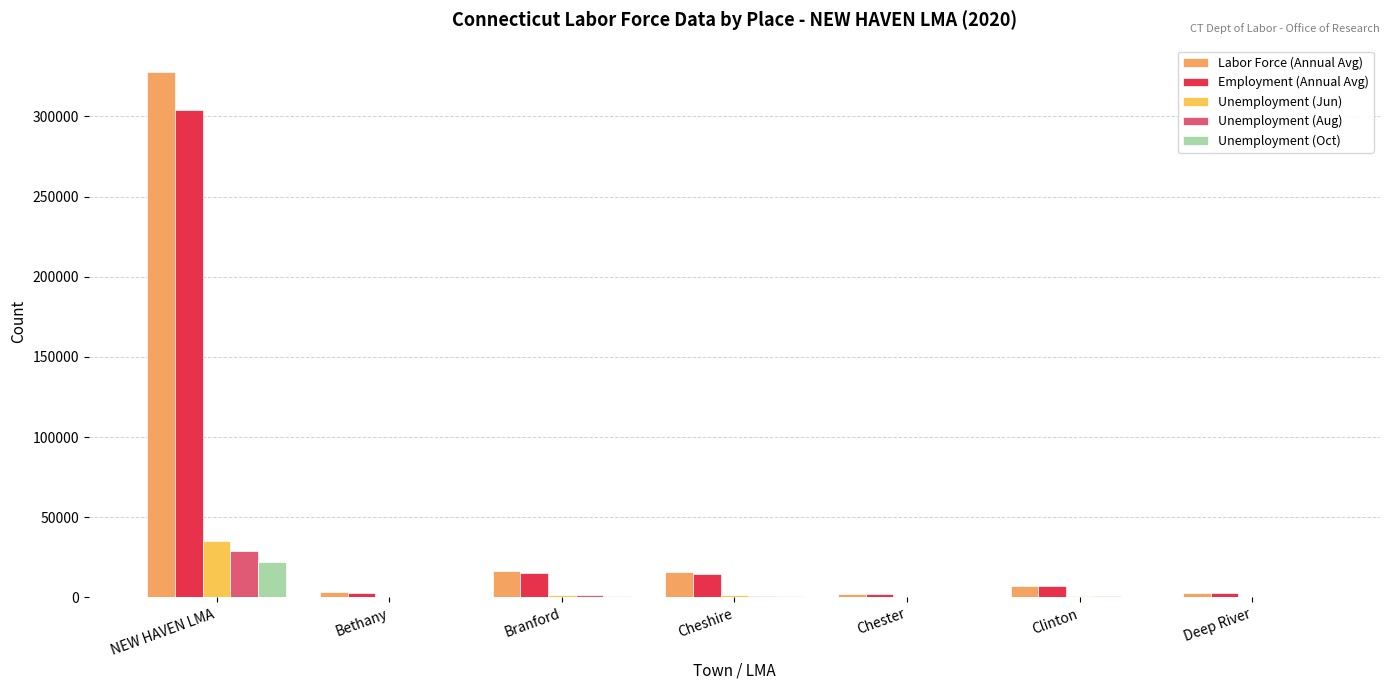

Rank the series at Cheshire from highest to lowest value.

Labor Force (Annual Avg), Employment (Annual Avg), Unemployment (Jun), Unemployment (Aug), Unemployment (Oct)